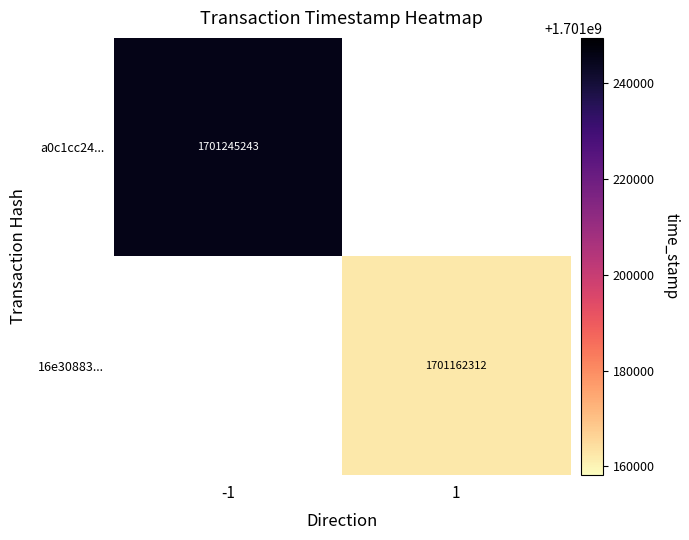

At which category does the chart reach its minimum across all series?

1